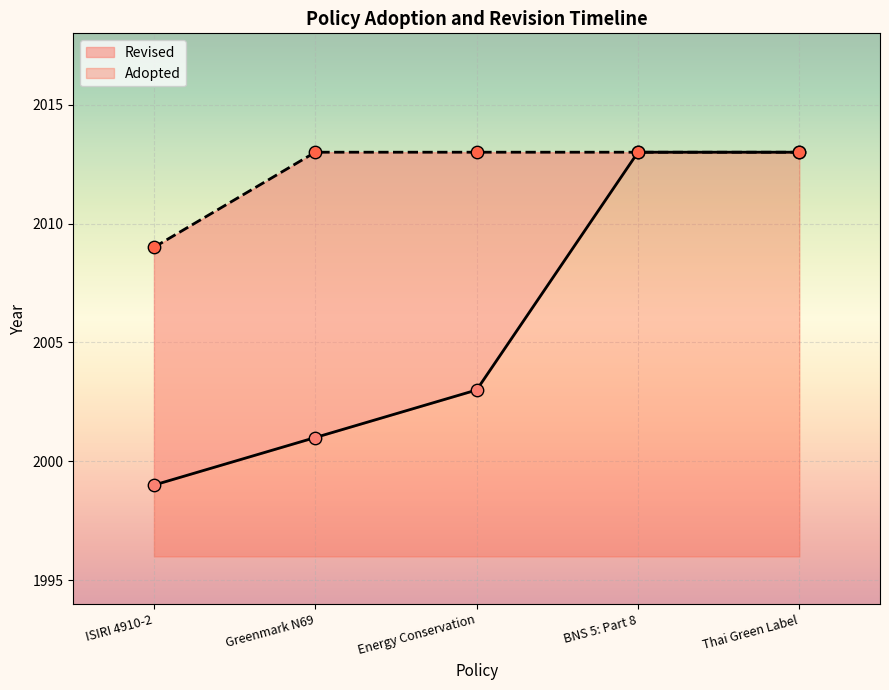

Which has a higher value, Greenmark N69 or Thai Green Label?

Thai Green Label